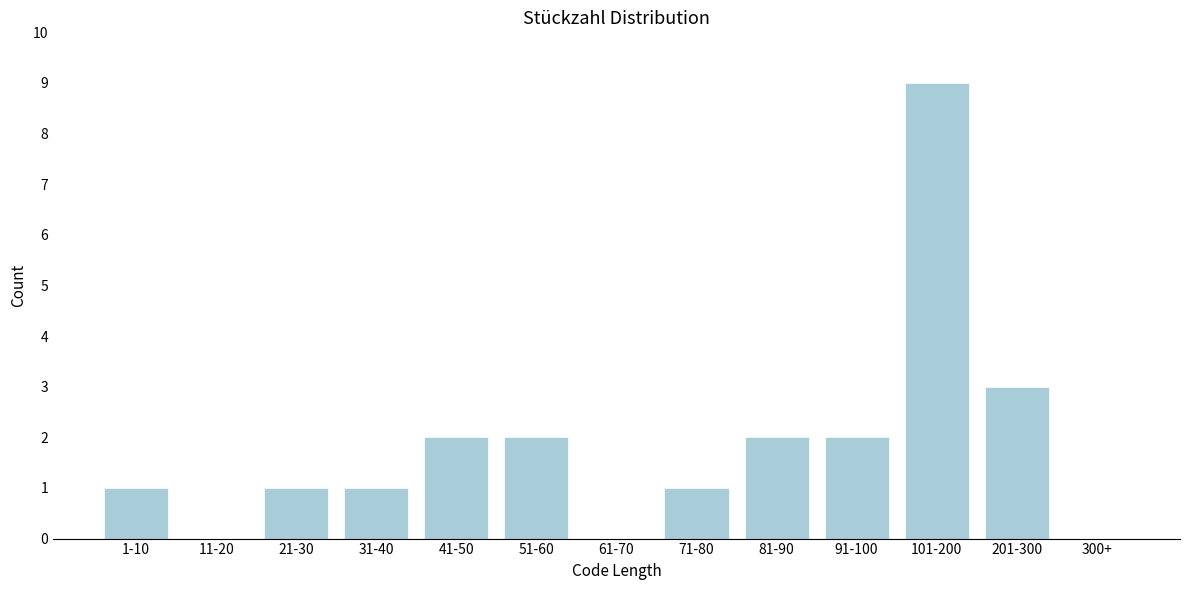

Reading left to right, transcribe all the data shown in this chart.

1-10=1	11-20=0	21-30=1	31-40=1	41-50=2	51-60=2	61-70=0	71-80=1	81-90=2	91-100=2	101-200=9	201-300=3	300+=0